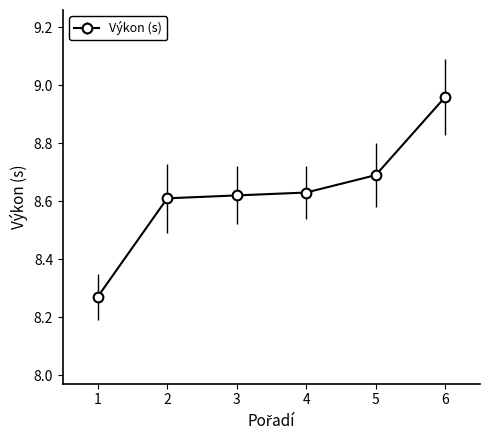

The chart shows a value of 8.6 at 3. True or false?

True